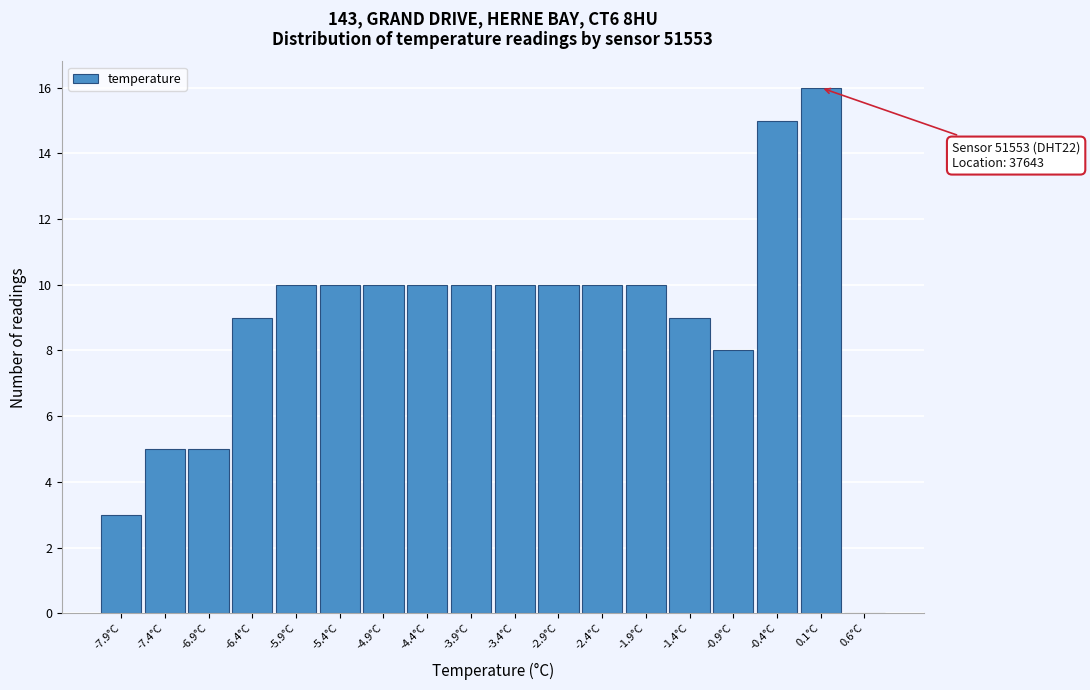

Which range on the x-axis has the tallest bar?

-0.15 to 0.35